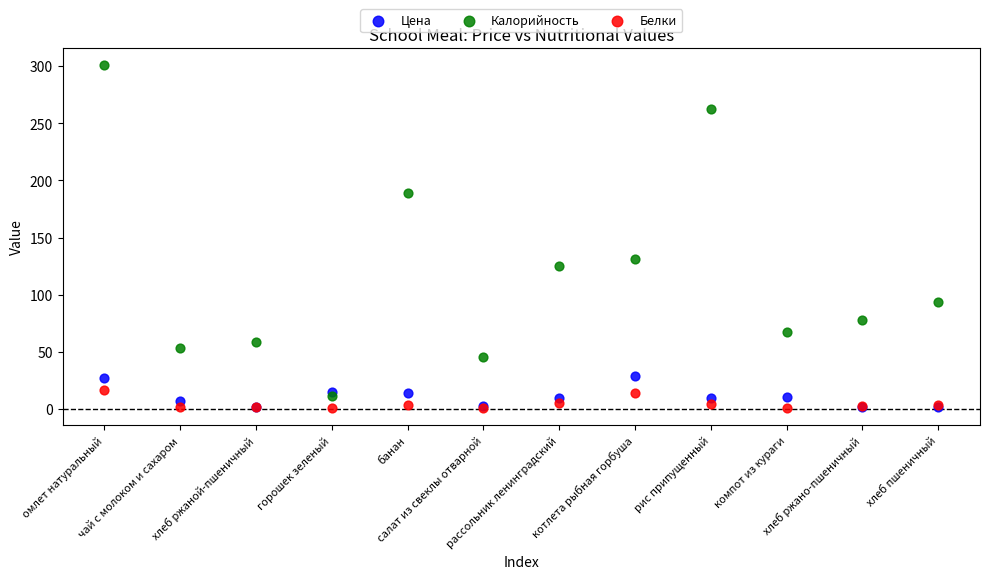

What are all the series names shown in the legend?

Цена, Калорийность, Белки